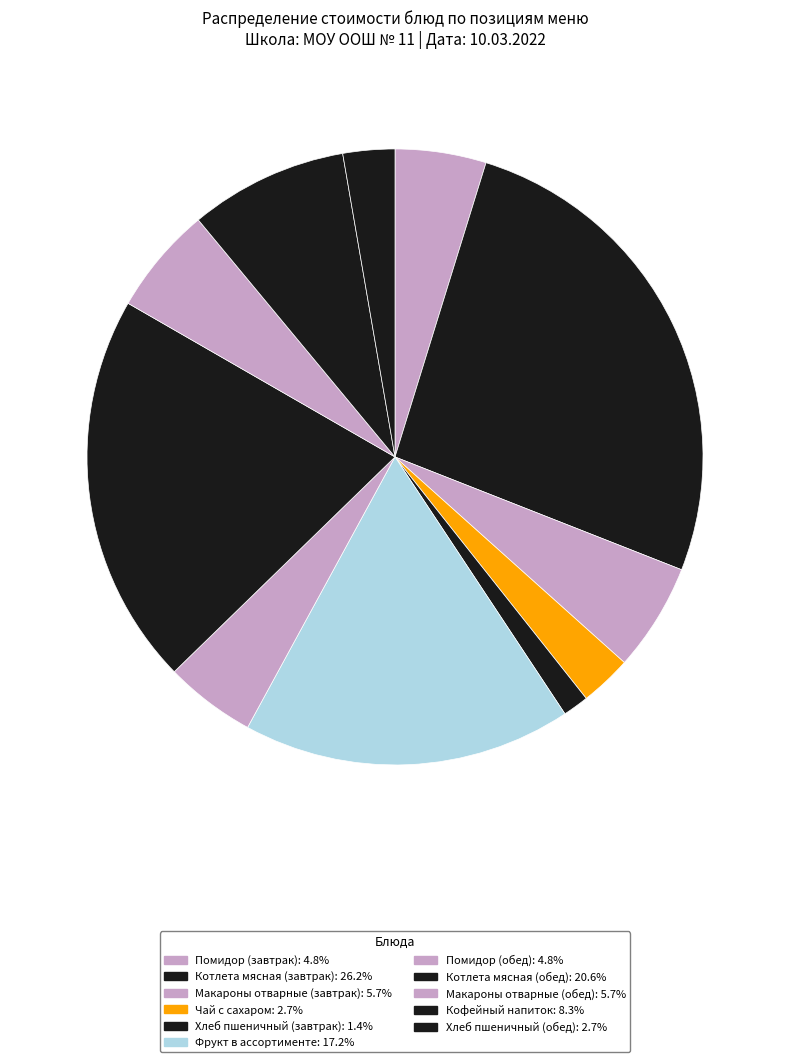

Which slice is the largest?

Котлета мясная (завтрак)